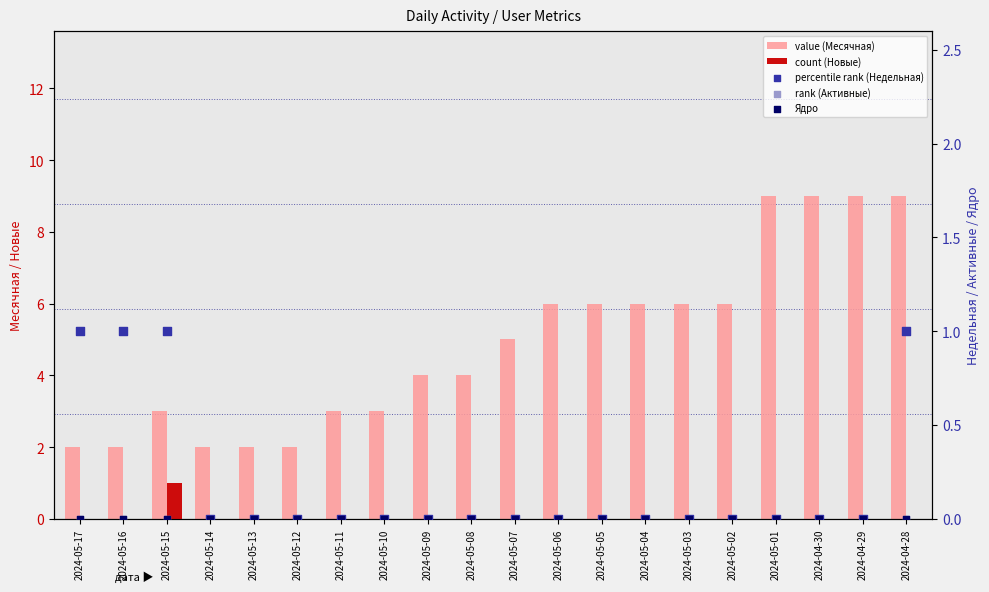

Which series has the widest spread of Y values?

Месячная